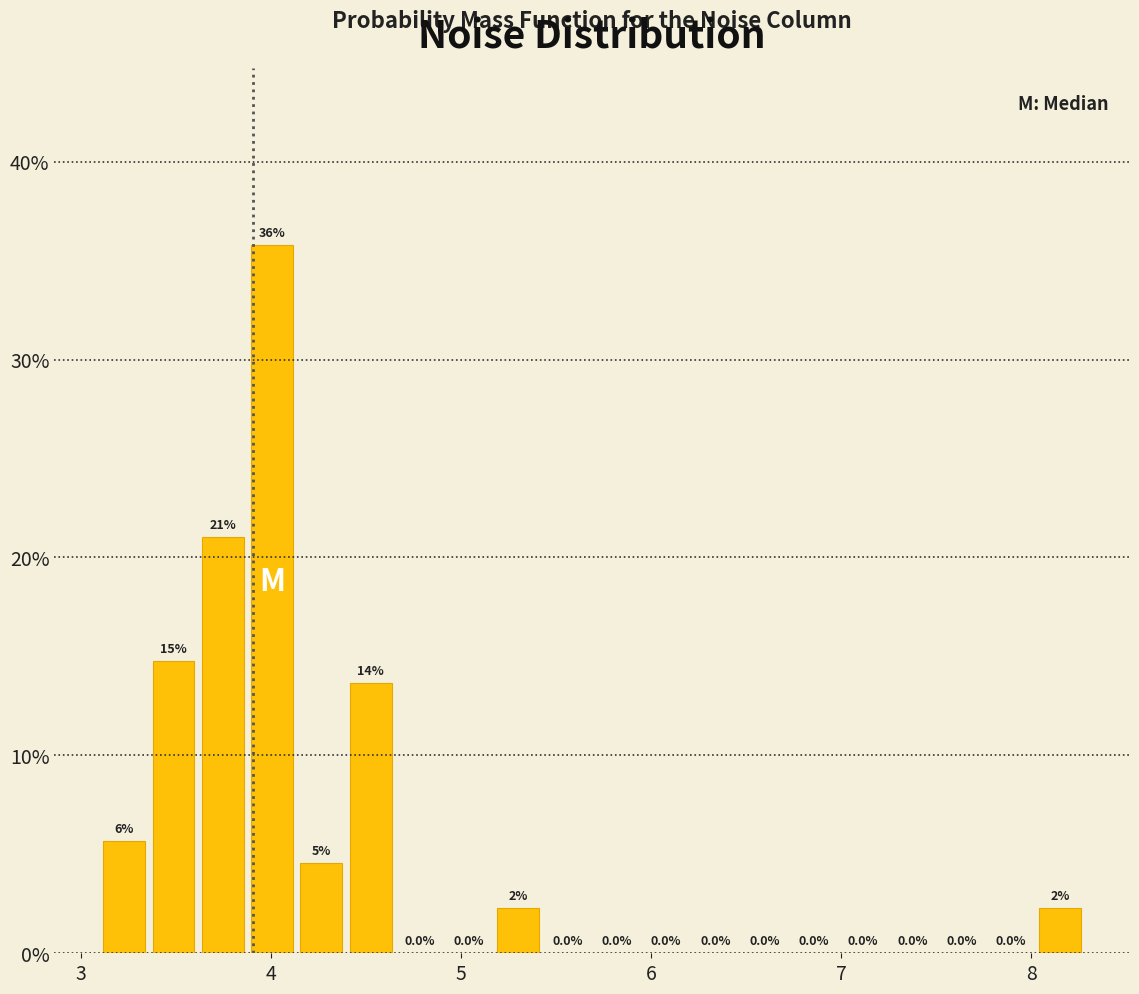

Around what value on the x-axis is the tallest bar? Give the approximate position of its centre, as read against the axis.

4.0